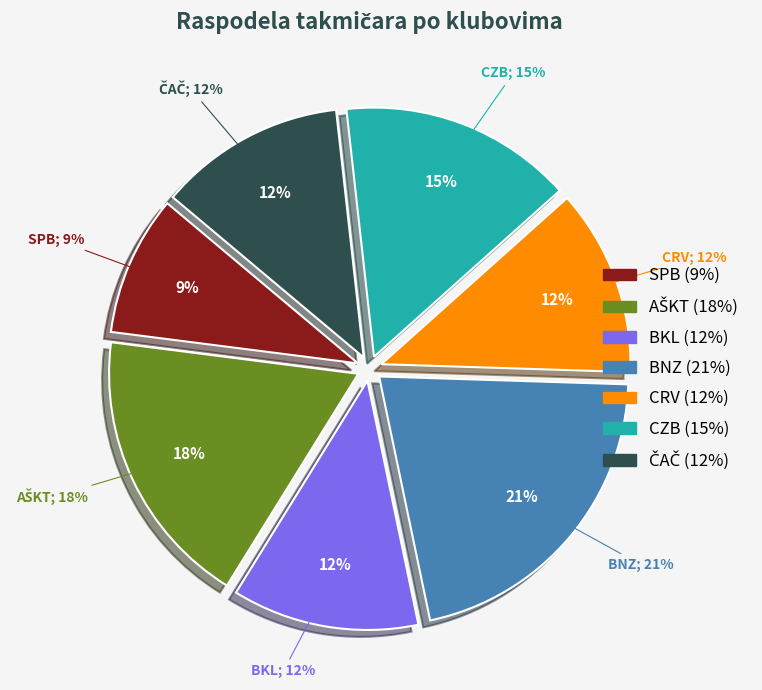

True or false: CRV accounts for 1% of the total.

False